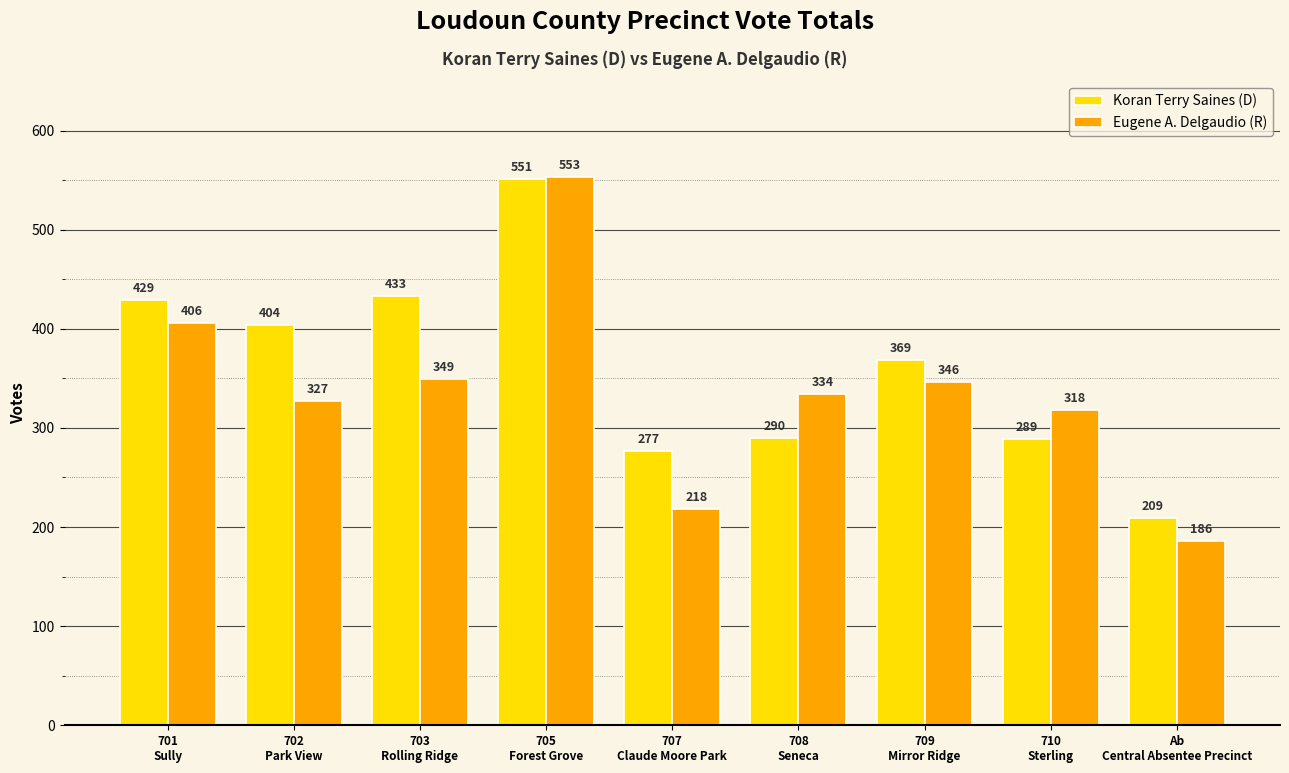

Reading left to right, transcribe all the data shown in this chart.

Koran Terry Saines (D): 429	404	433	551	277	290	369	289	209
Eugene A. Delgaudio (R): 406	327	349	553	218	334	346	318	186